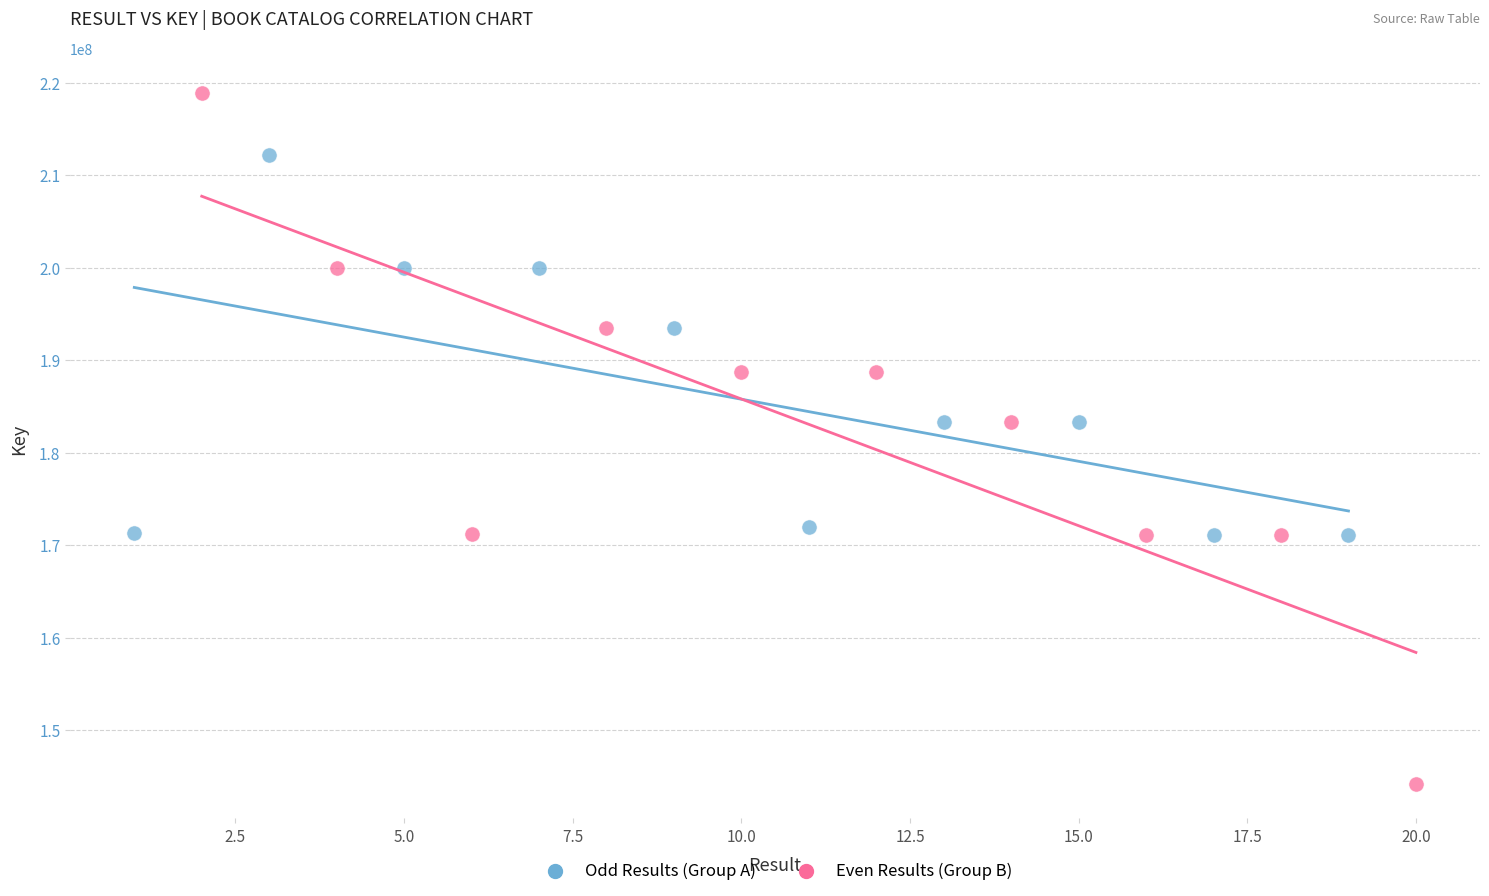

Which series has the widest spread of Y values?

Even Results (Group B)